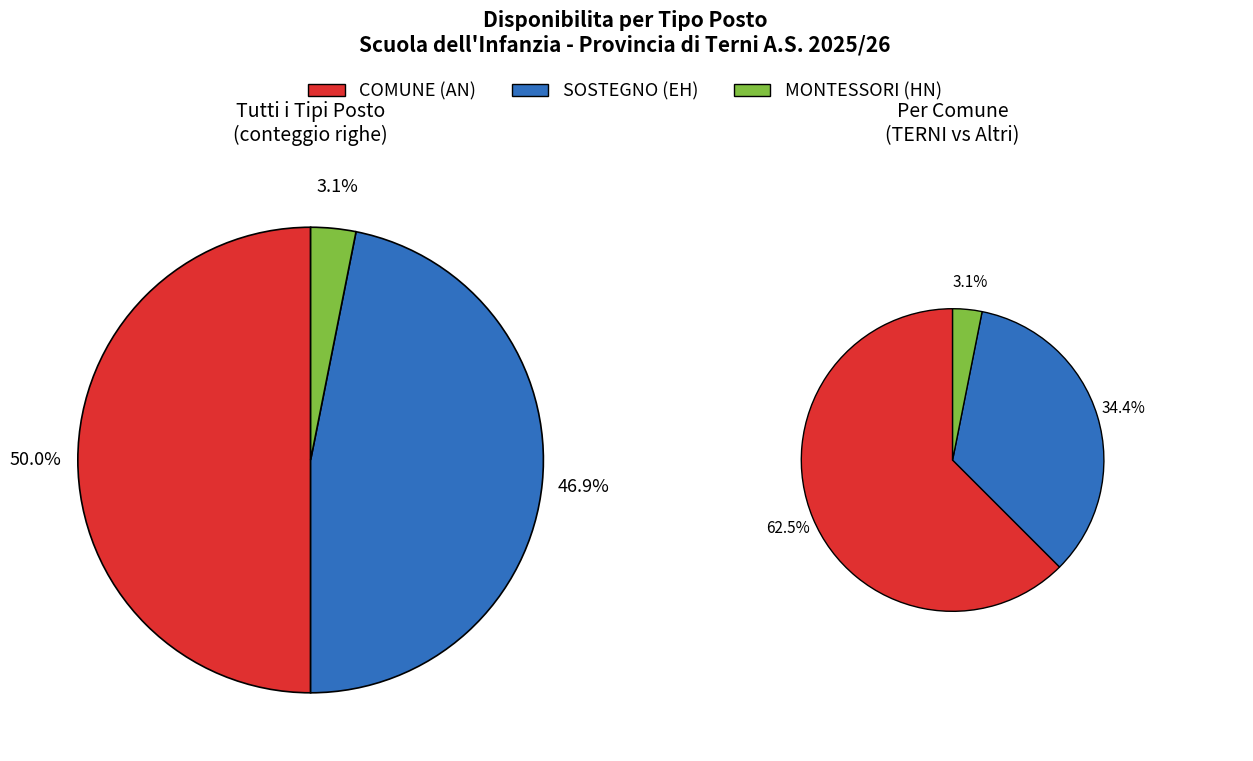

Which series has the largest range (max minus min)?

COMUNE